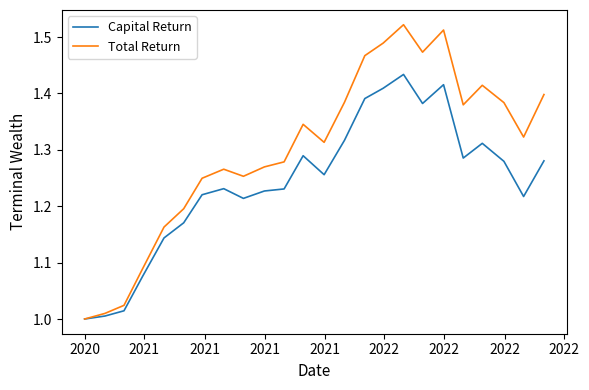

Which series has the largest range (max minus min)?

Total Return